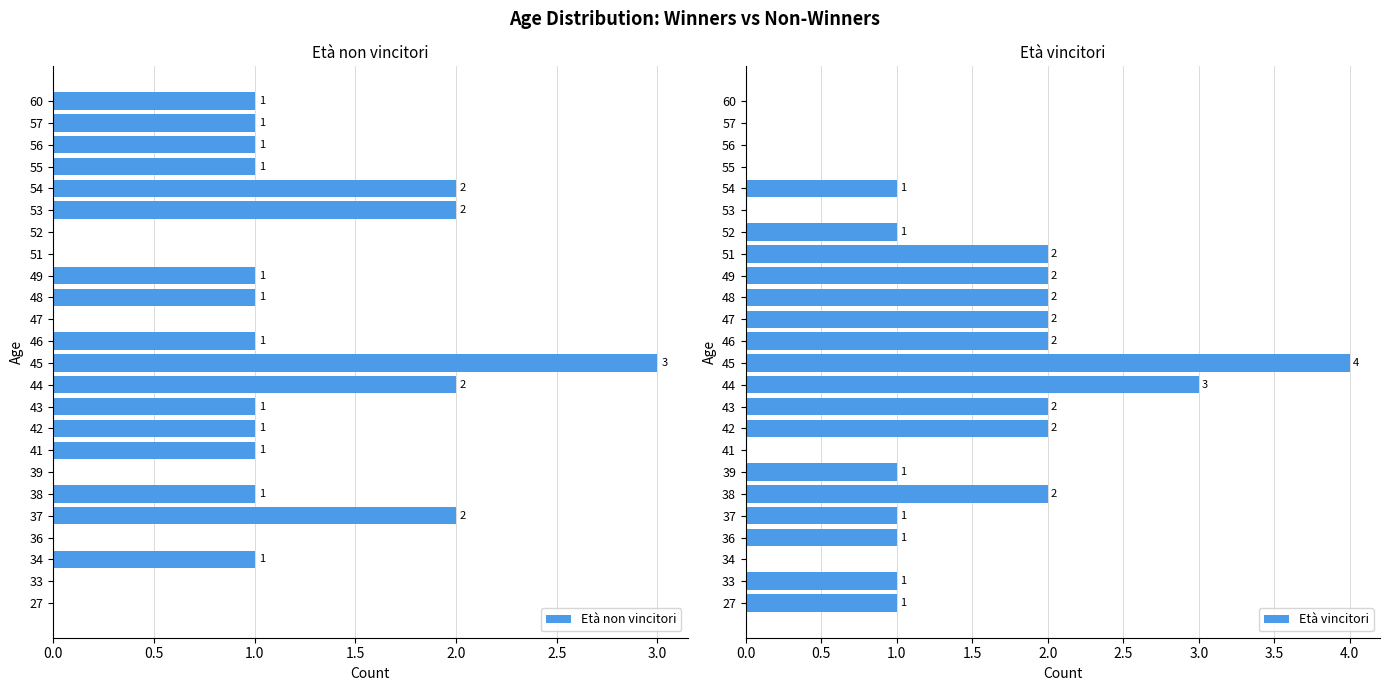

How many bars are there in total?

48